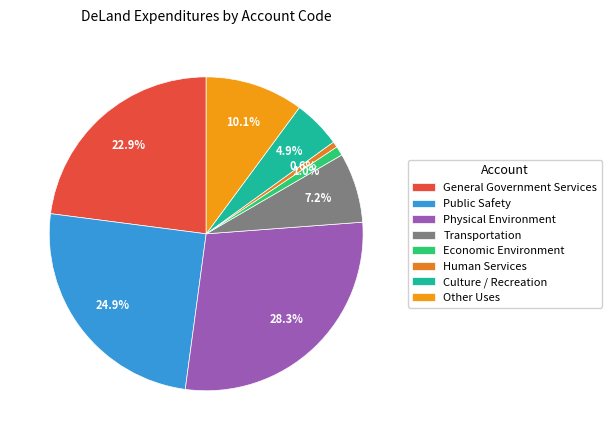

True or false: Culture / Recreation accounts for 5% of the total.

True